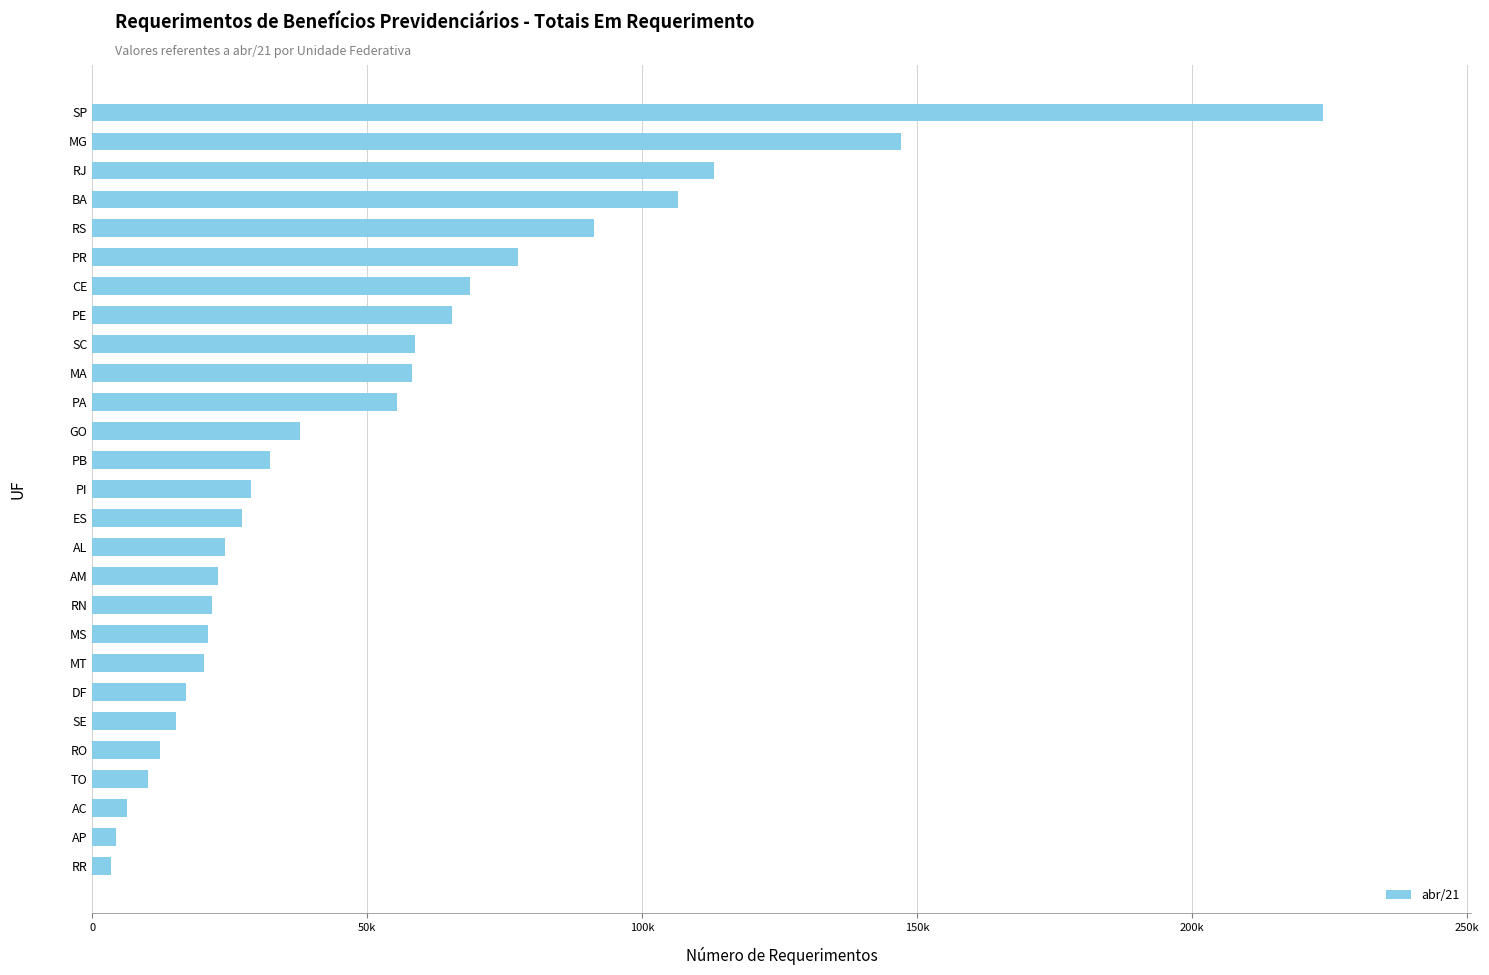

What is the minimum value shown in the chart?

3406